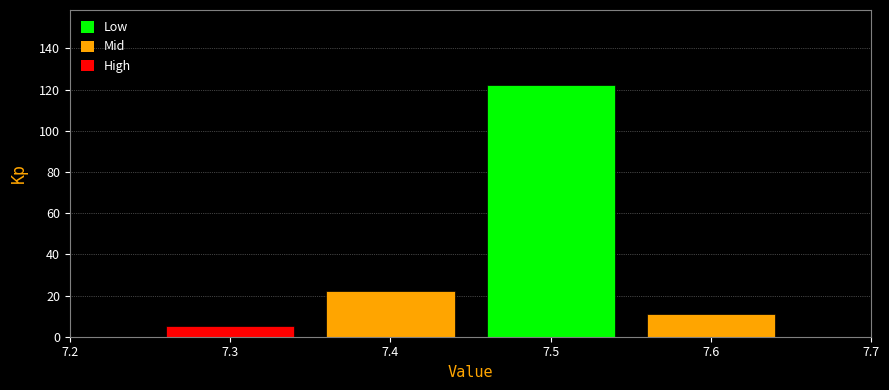

Which range on the x-axis has the tallest bar?

7.45 to 7.55